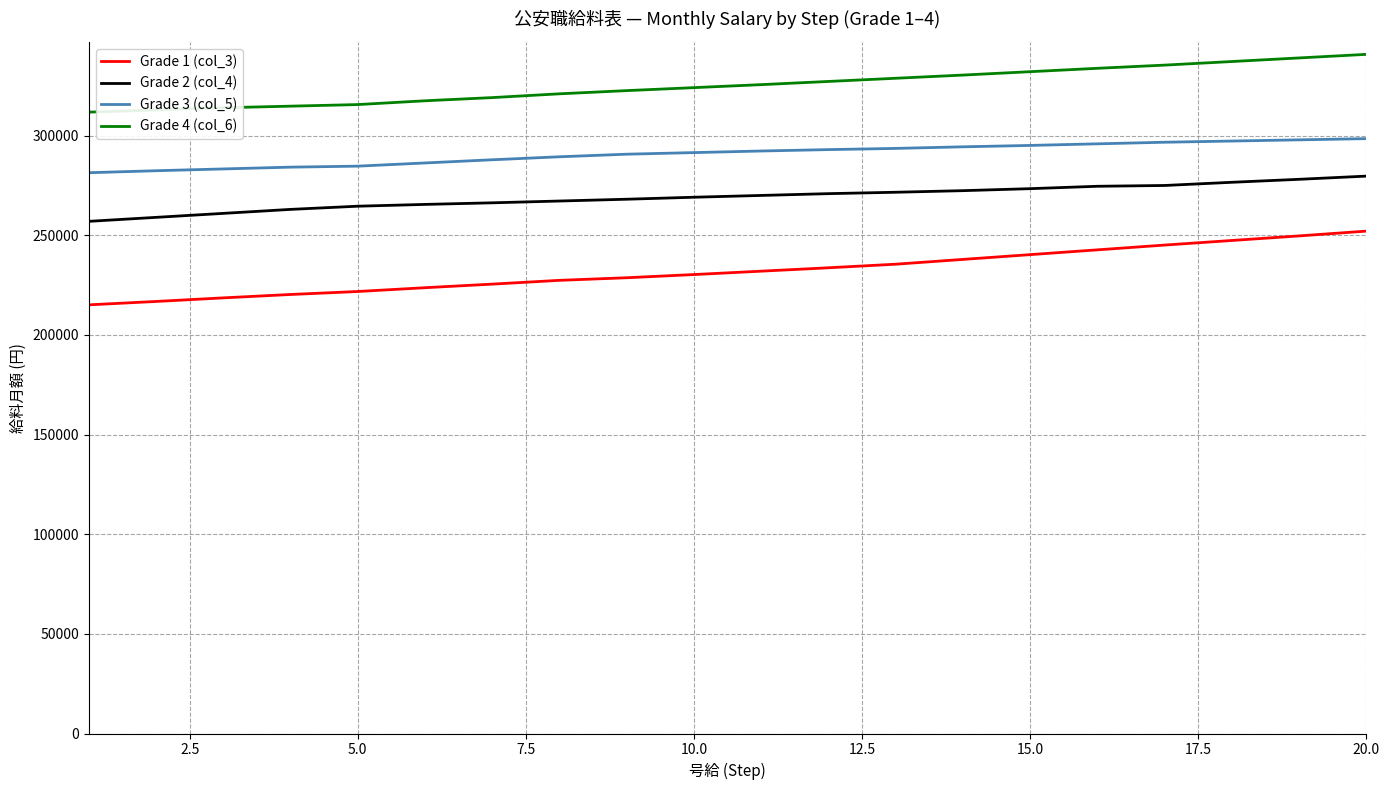

What is the difference between the maximum and minimum values in the Grade 4 (col_6) series?

29000